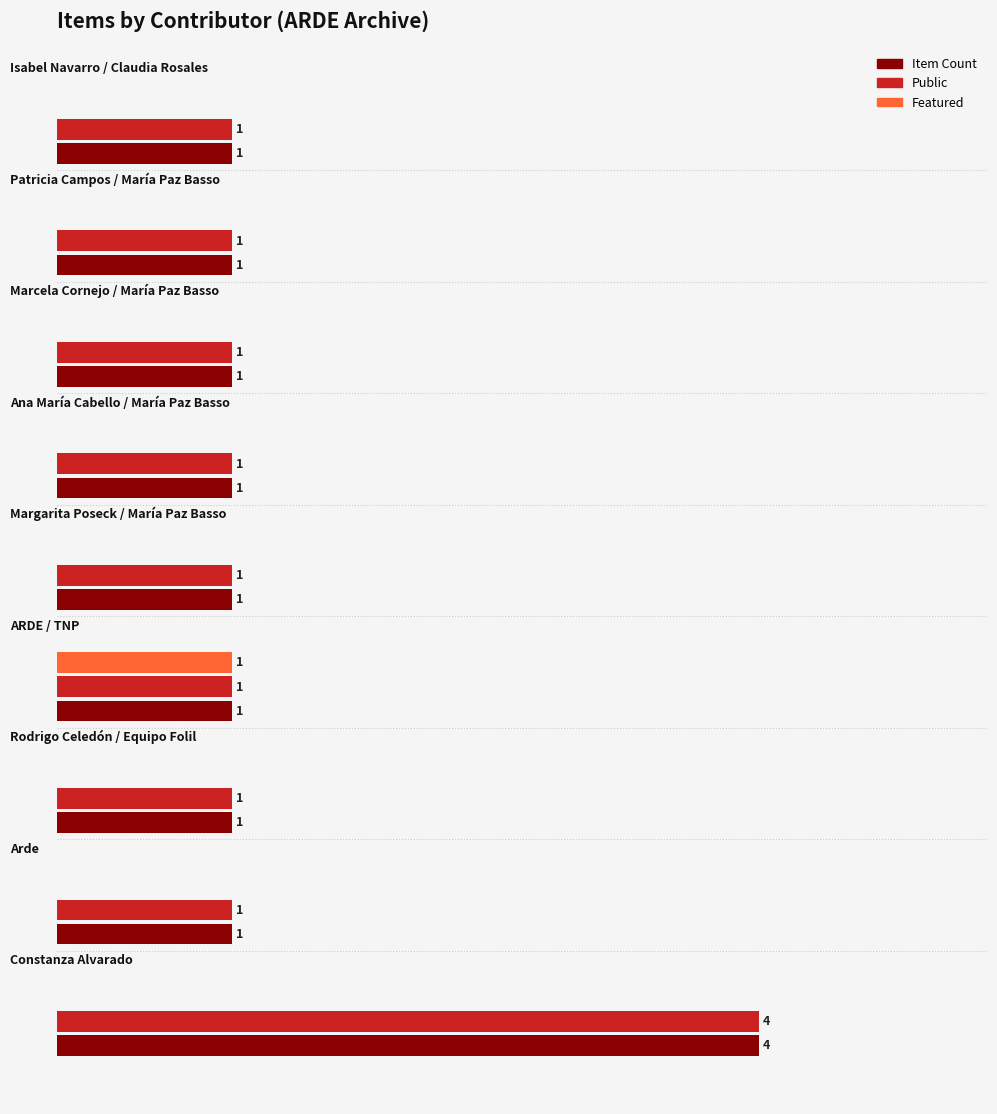

What are all the series names shown in the legend?

Item Count, Public, Featured